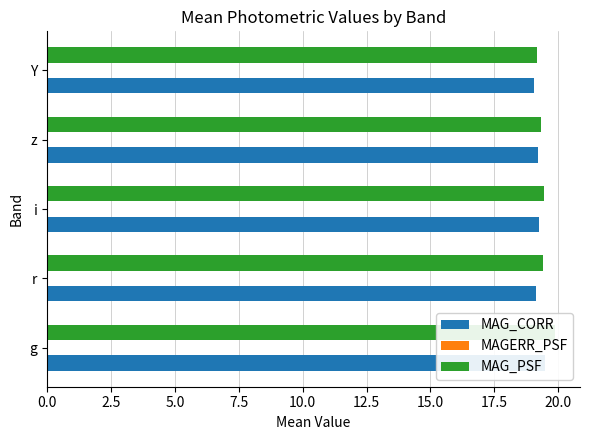

Is it true that MAGERR_PSF equals 0.0 at Y?

False